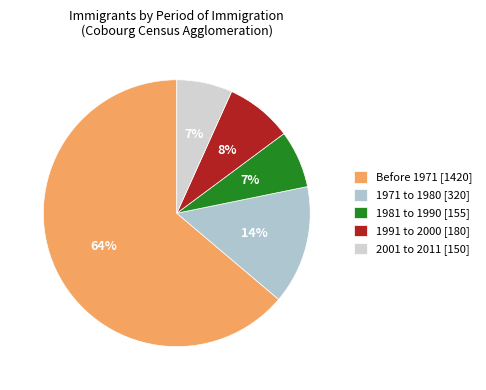

Is it true that 2001 to 2011 is 7% of the pie?

True